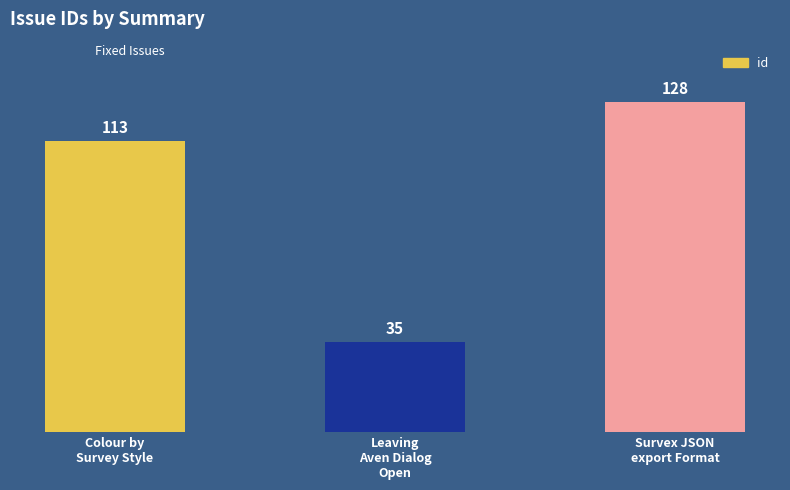

Which category has the lowest value across all series?

Leaving
Aven Dialog
Open